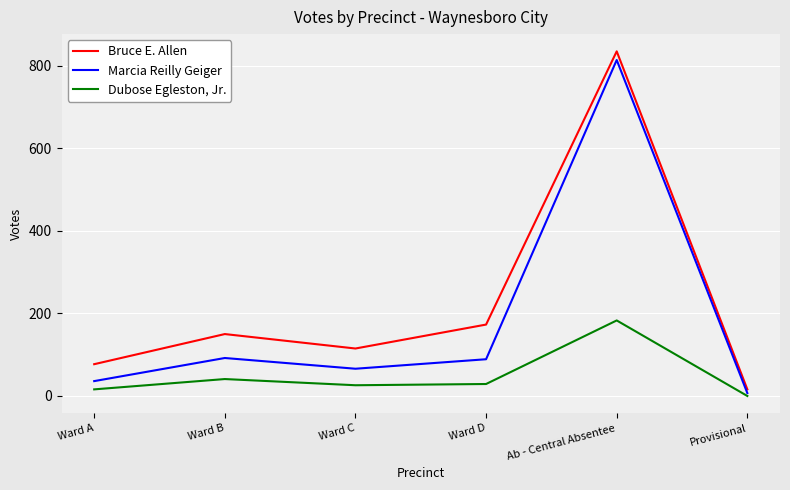

Is it true that Bruce E. Allen equals 835 at Ab - Central Absentee?

True